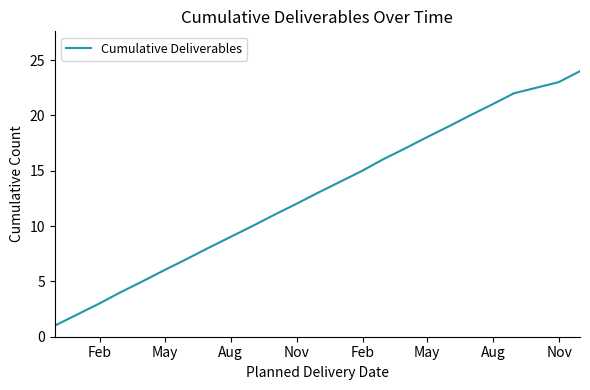

What is the greatest value displayed?

24